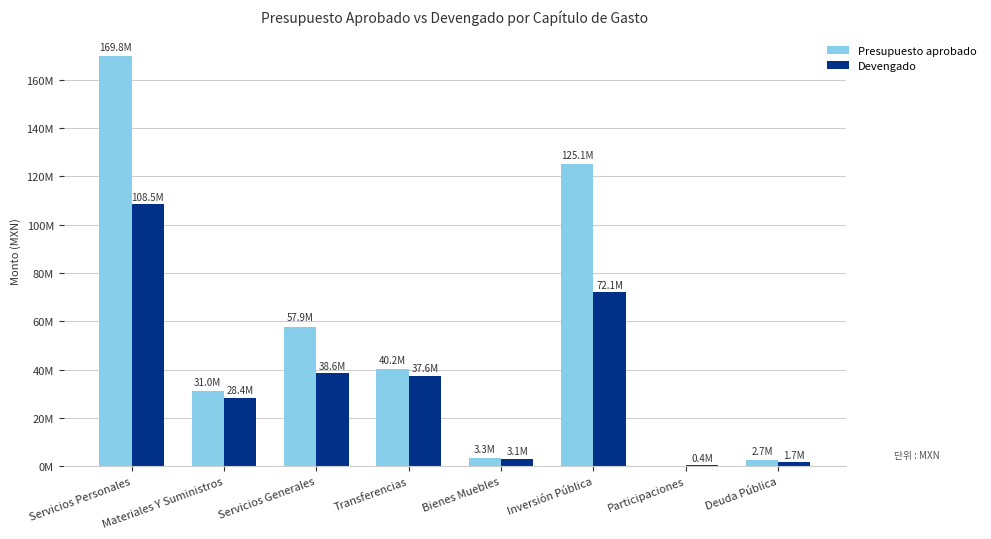

Which series has the largest total across all categories?

Presupuesto aprobado